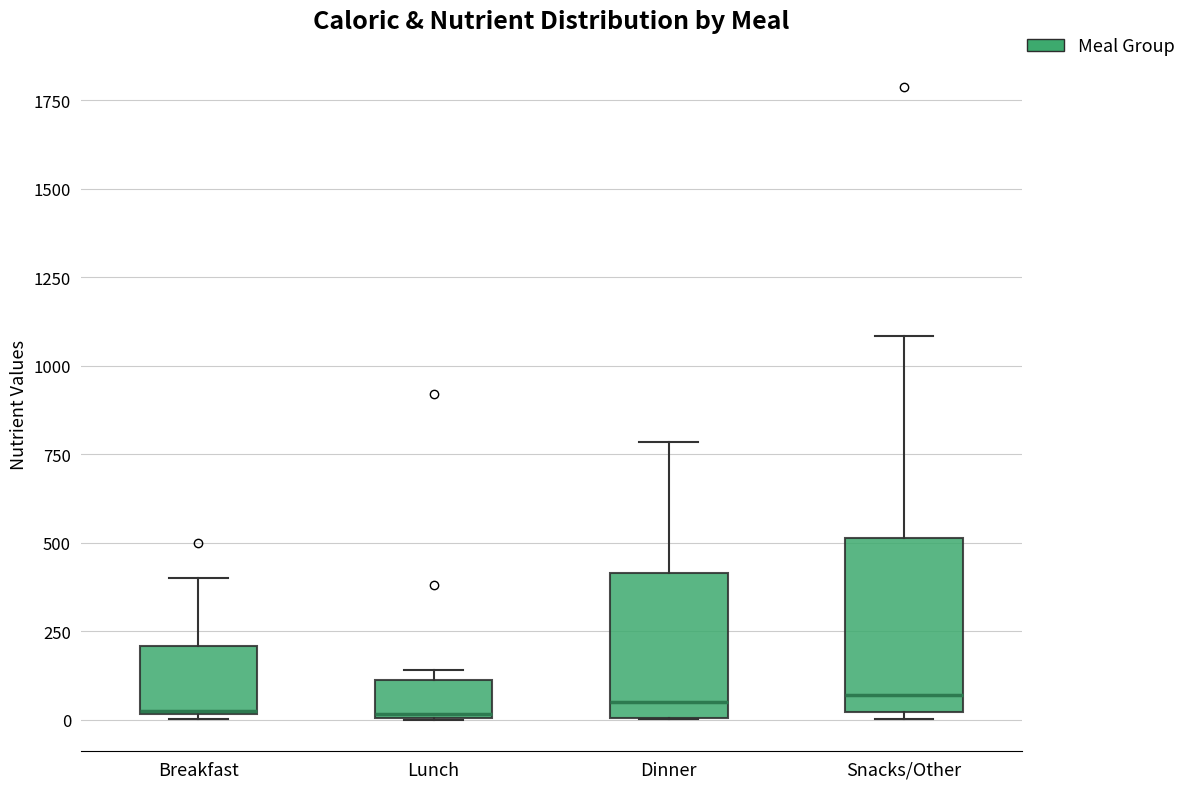

Reading left to right, transcribe this box plot: for each box, give where its median line is, the range the box spans, and where its two whiskers end, as read against the y-axis. The values are not printed on the chart, so give them approximately, as read against the axis.

Breakfast: median 0 (drawn on the box's lower edge), box 0 to 200, whiskers 0 (just below the box's lower edge) to 400
Lunch: median 0, box 0 to 100, whiskers 0 to 150
Dinner: median 50, box 0 to 400, whiskers 0 to 800
Snacks/Other: median 50, box 0 to 500, whiskers 0 (just below the box's lower edge) to 1100